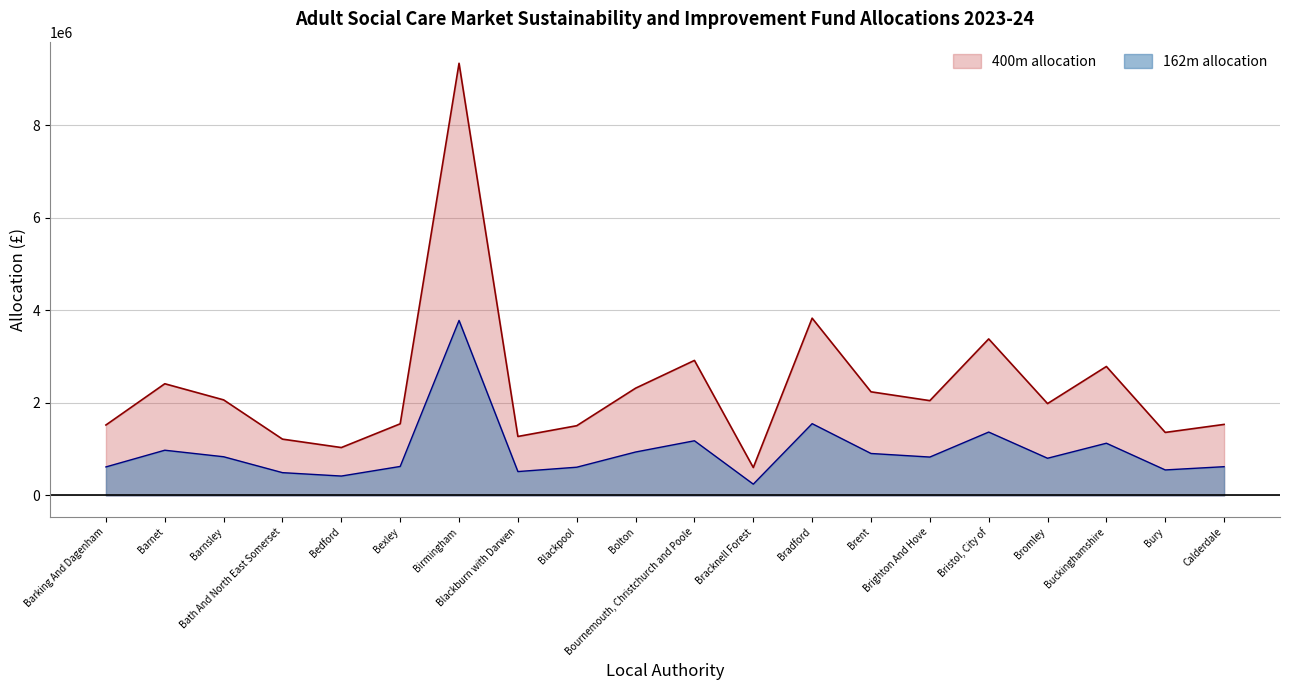

Where is the first local minimum for 162m allocation?

Bedford